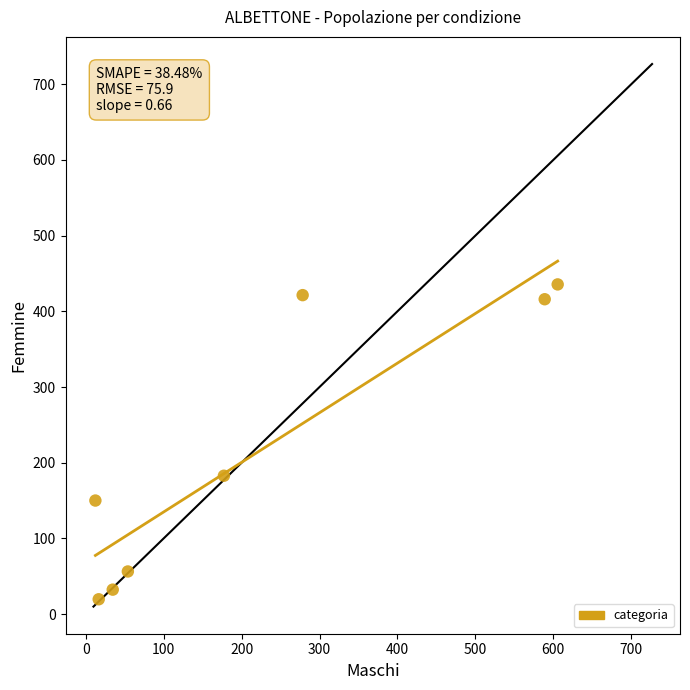

What is the range of X values (max minus min)?

593.3